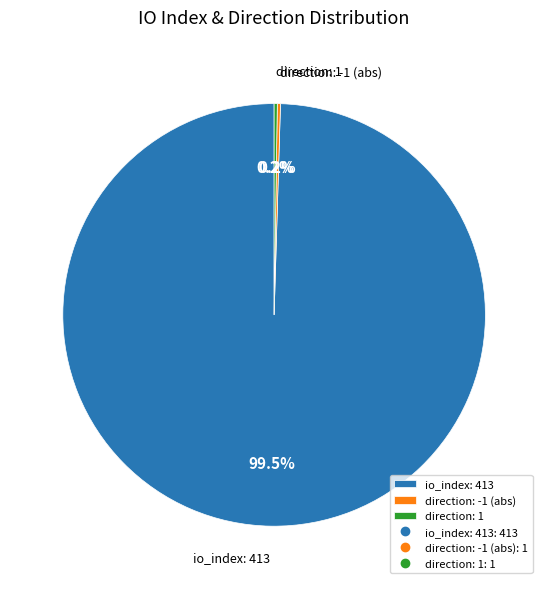

To the nearest percent, what is the difference between the largest and smallest slice percentages?

99%